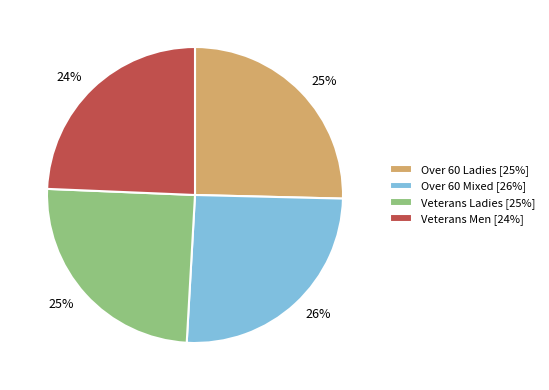

Does Veterans Ladies [25%] account for over 50% of the chart?

No